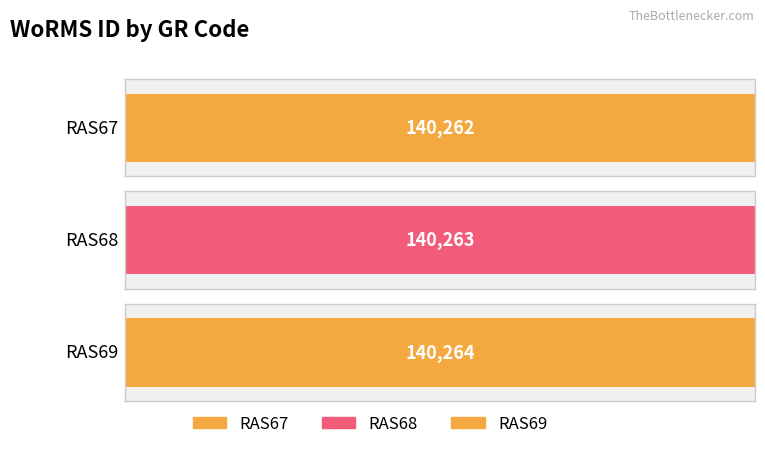

What is the change in value from RAS67 to RAS69?

+2